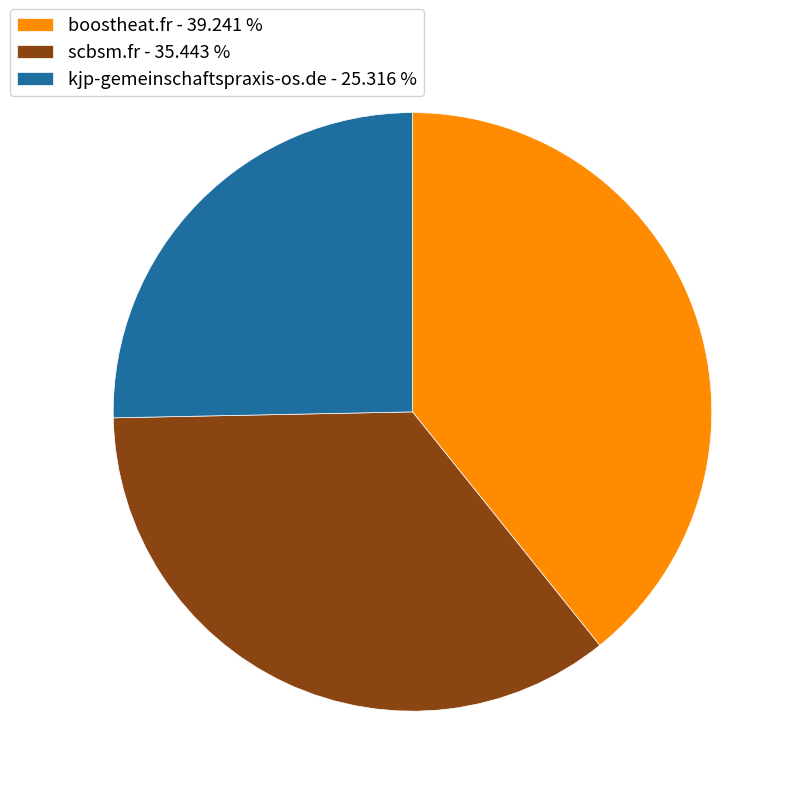

Approximately how many times larger is the value at scbsm.fr - 35.443 % compared to boostheat.fr - 39.241 %?

0.9